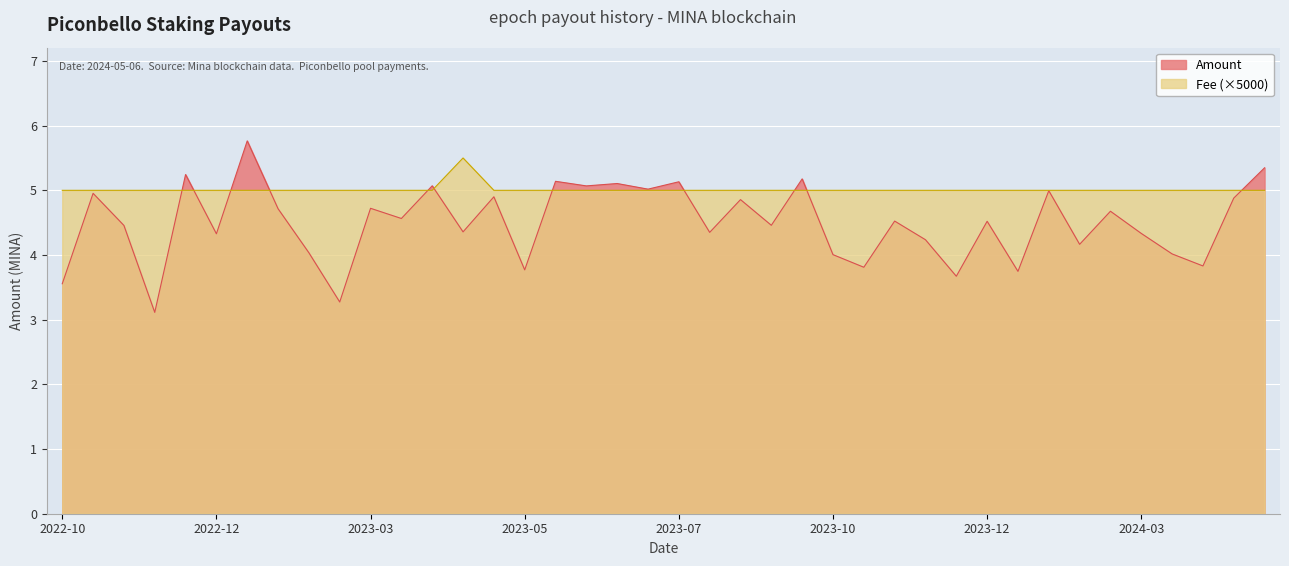

Reading left to right, list all the values displayed in this chart.

Amount: 3.6	5.0	4.5	3.1	5.2	4.3	5.8	4.7	4.0	3.3	4.7	4.6	5.1	4.4	4.9	3.8	5.1	5.1	5.1	5.0	5.1	4.3	4.9	4.5	5.2	4.0	3.8	4.5	4.2	3.7	4.5	3.7	5.0	4.2	4.7	4.3	4.0	3.8	4.9	5.3
Fee: 5.0	5.0	5.0	5.0	5.0	5.0	5.0	5.0	5.0	5.0	5.0	5.0	5.0	5.5	5.0	5.0	5.0	5.0	5.0	5.0	5.0	5.0	5.0	5.0	5.0	5.0	5.0	5.0	5.0	5.0	5.0	5.0	5.0	5.0	5.0	5.0	5.0	5.0	5.0	5.0